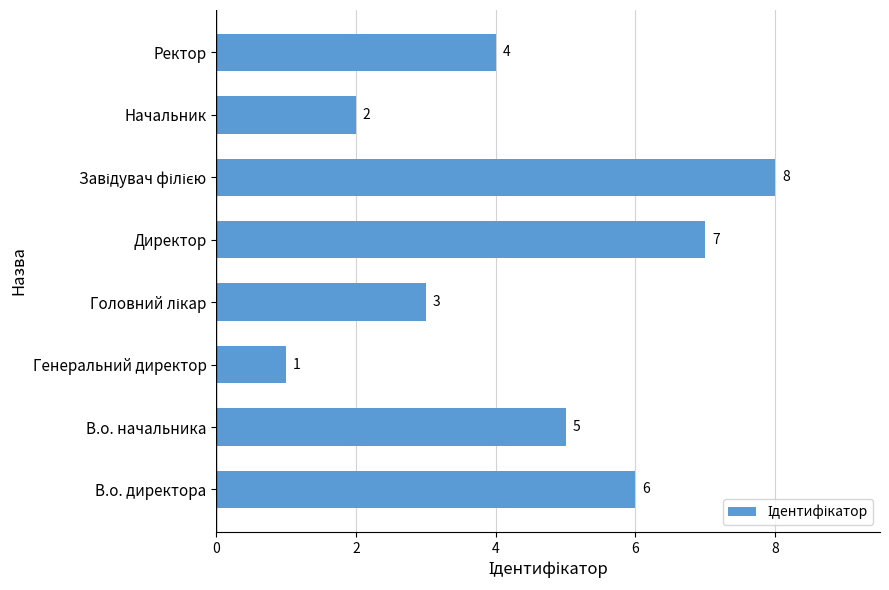

Is it true that the value at Начальник is 2?

True